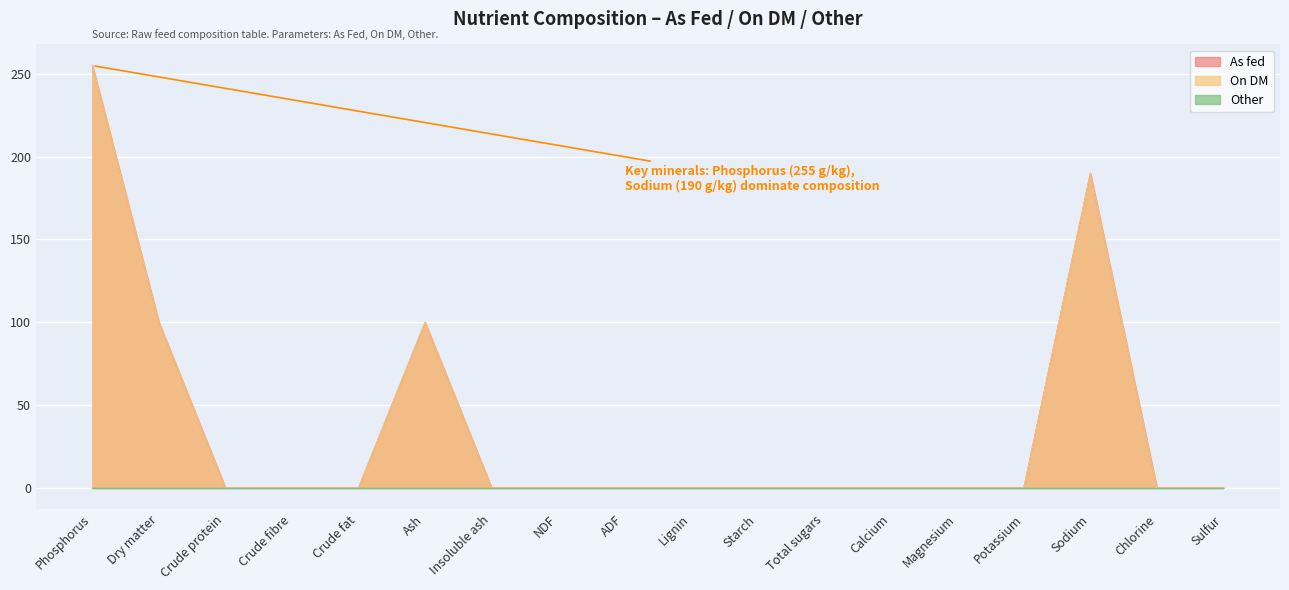

What is the total value across all series at Phosphorus?

510.0